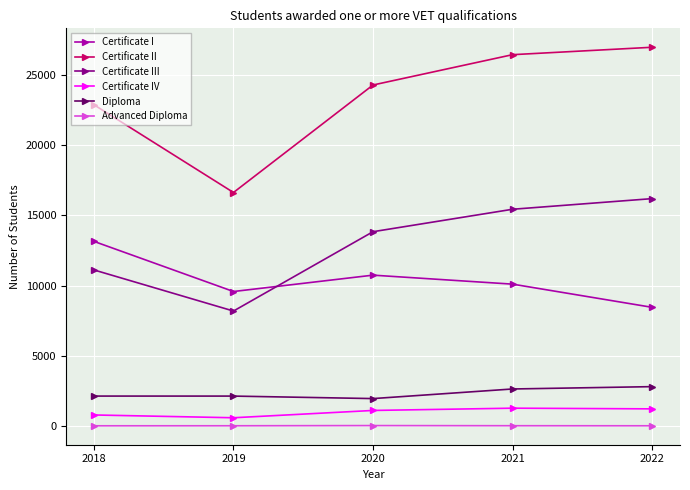

What is the value of the Certificate III point at the 3rd from the left?

13844